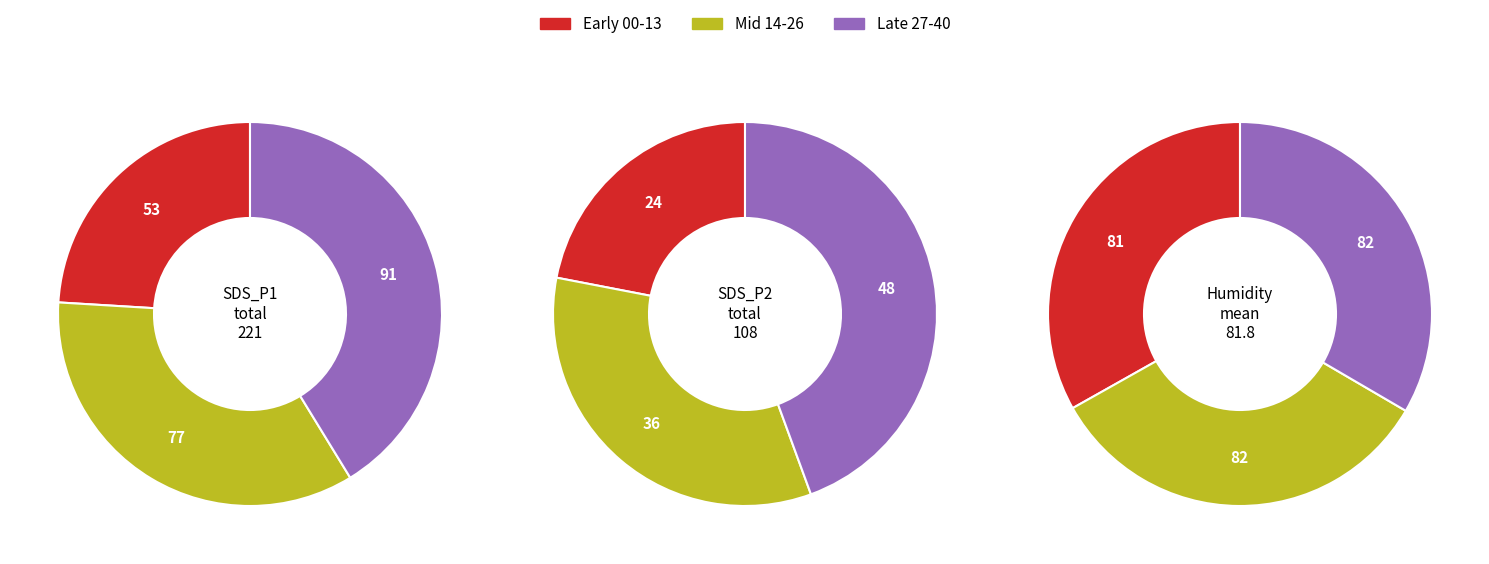

Which series has the largest range (max minus min)?

SDS_P1